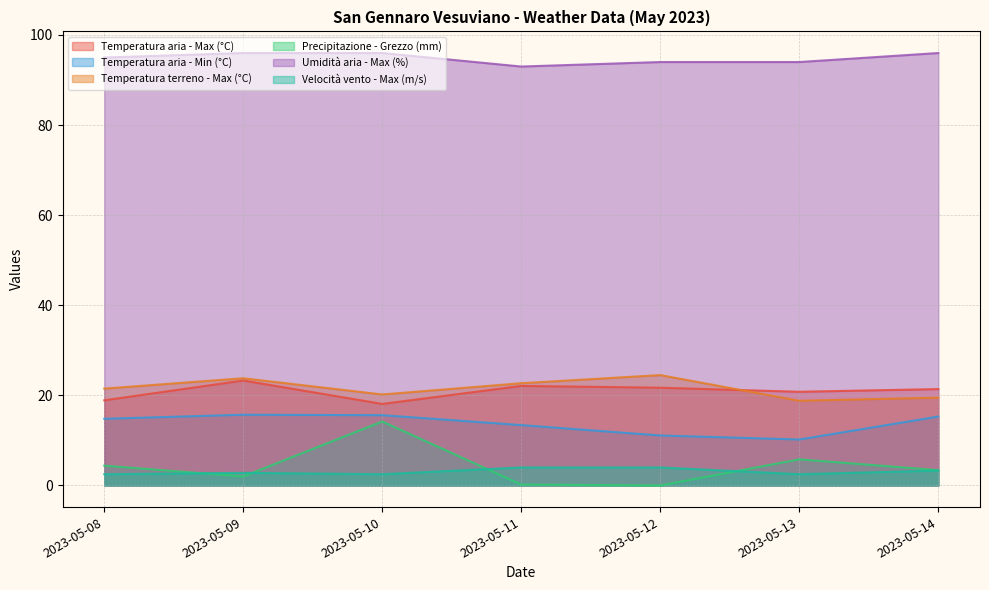

Where do Velocità vento - Max (m/s) and Precipitazione - Grezzo (mm) first cross each other?

2023-05-08 and 2023-05-09